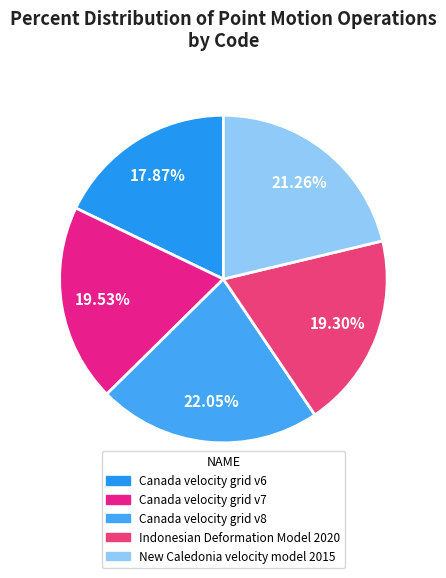

Combined, what portion of the pie is Canada velocity grid v6 and Indonesian Deformation Model 2020?

37.2%